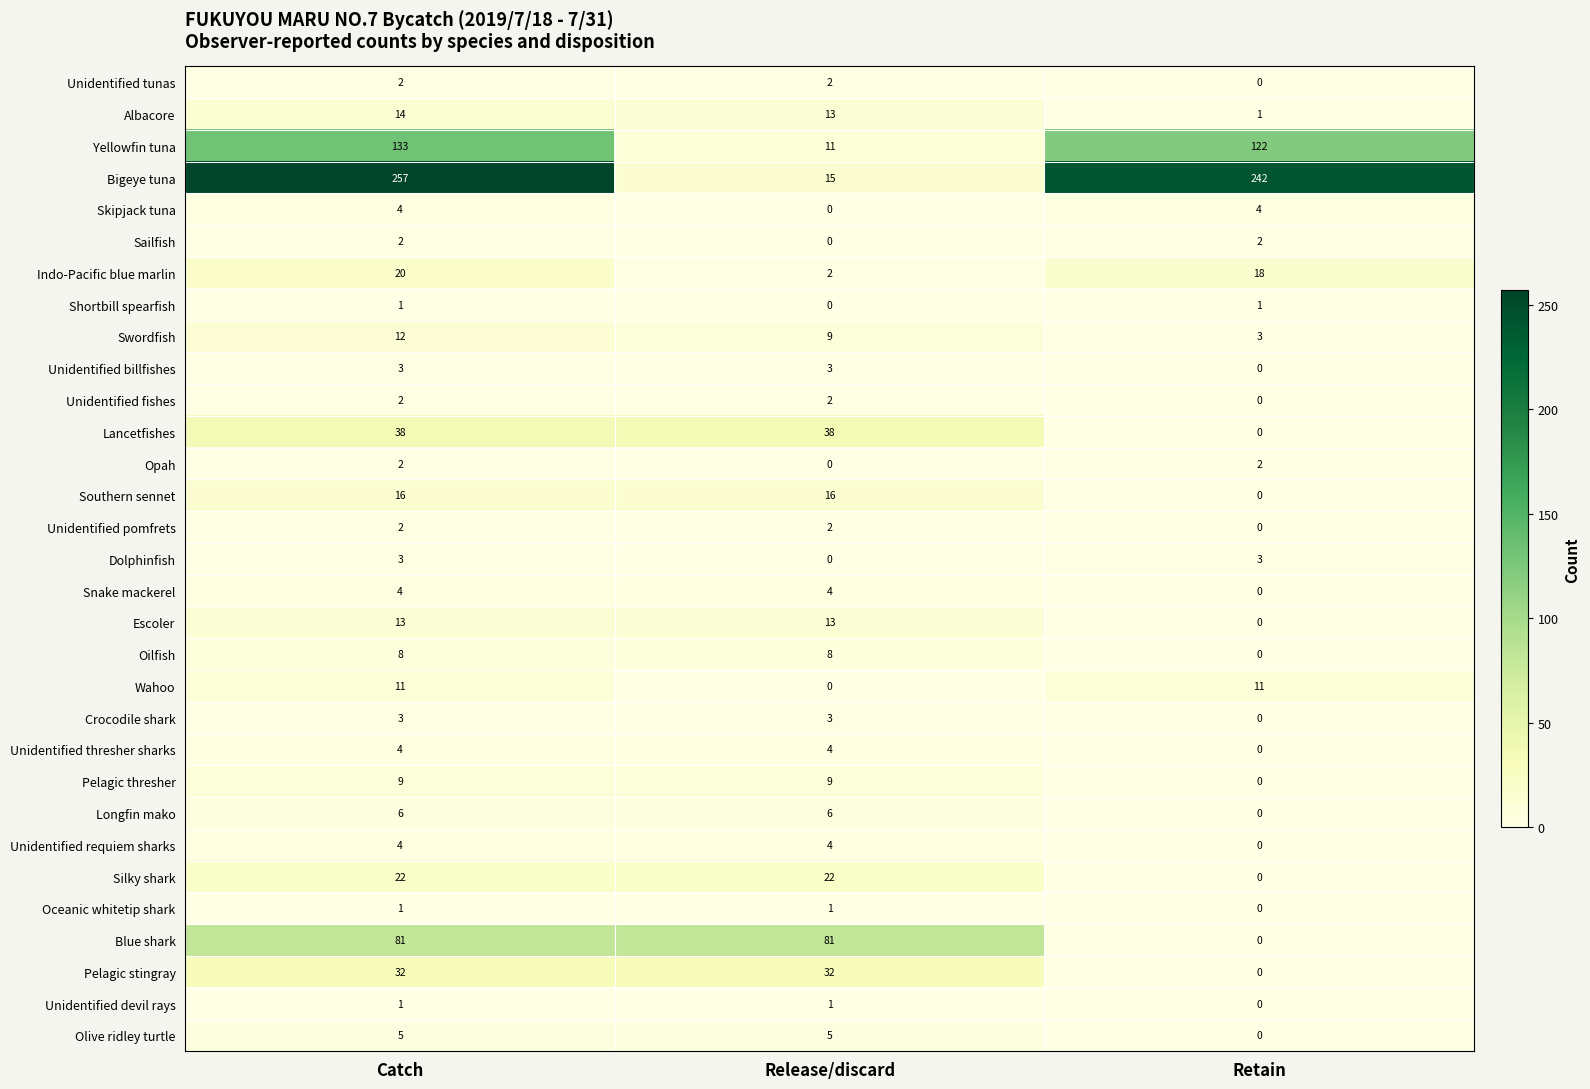

Where is Wahoo nearest to the value 5?

Release/discard